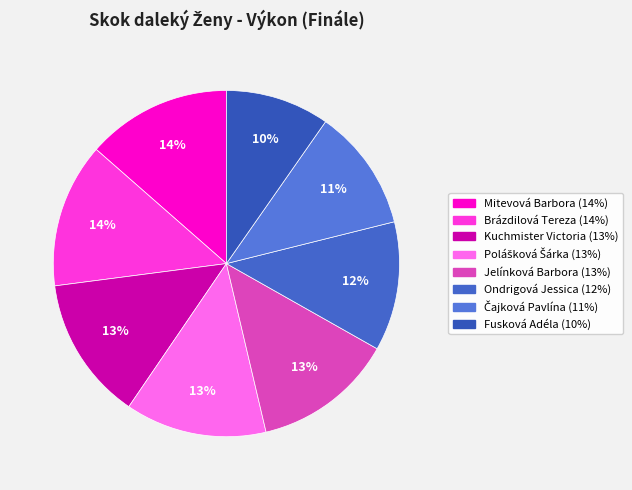

Count the number of slices in the pie.

8